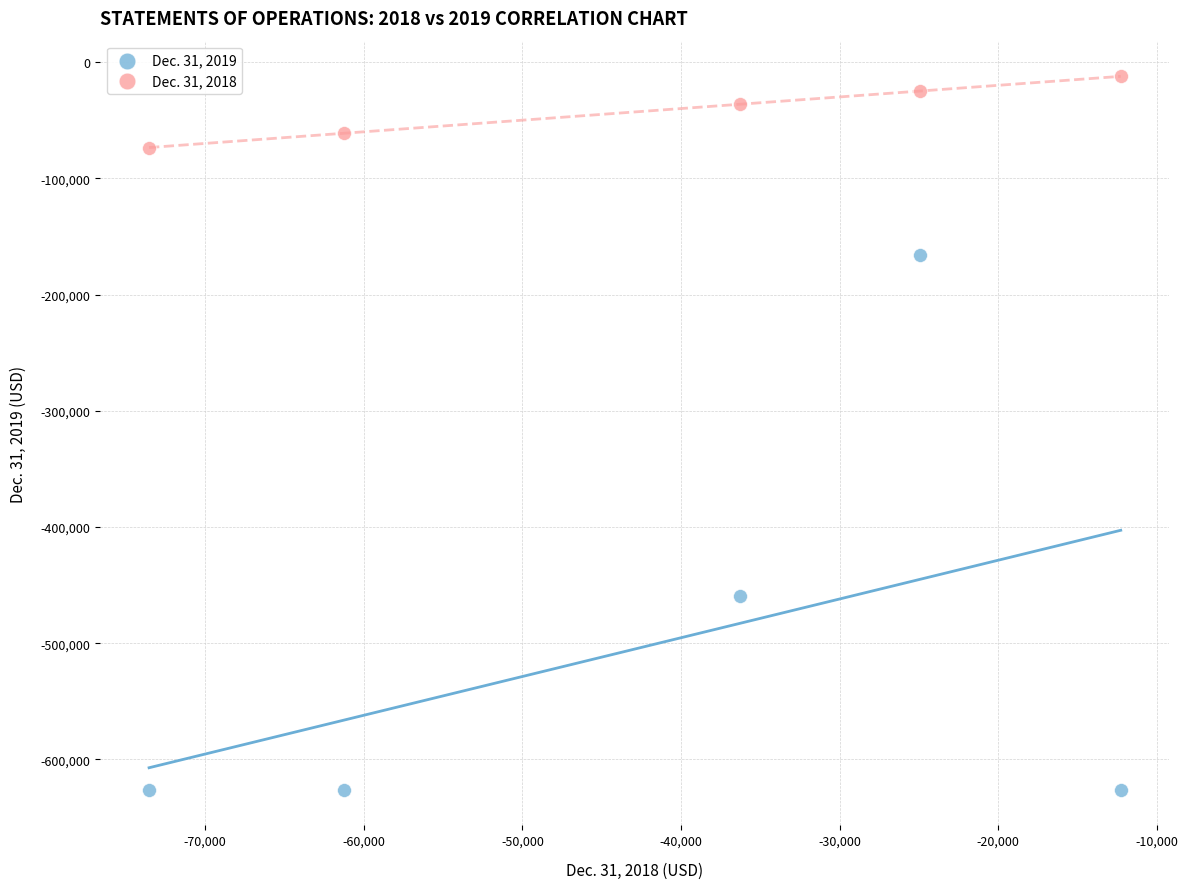

Across all data points, what is the range of Y values (max minus min)?

613763